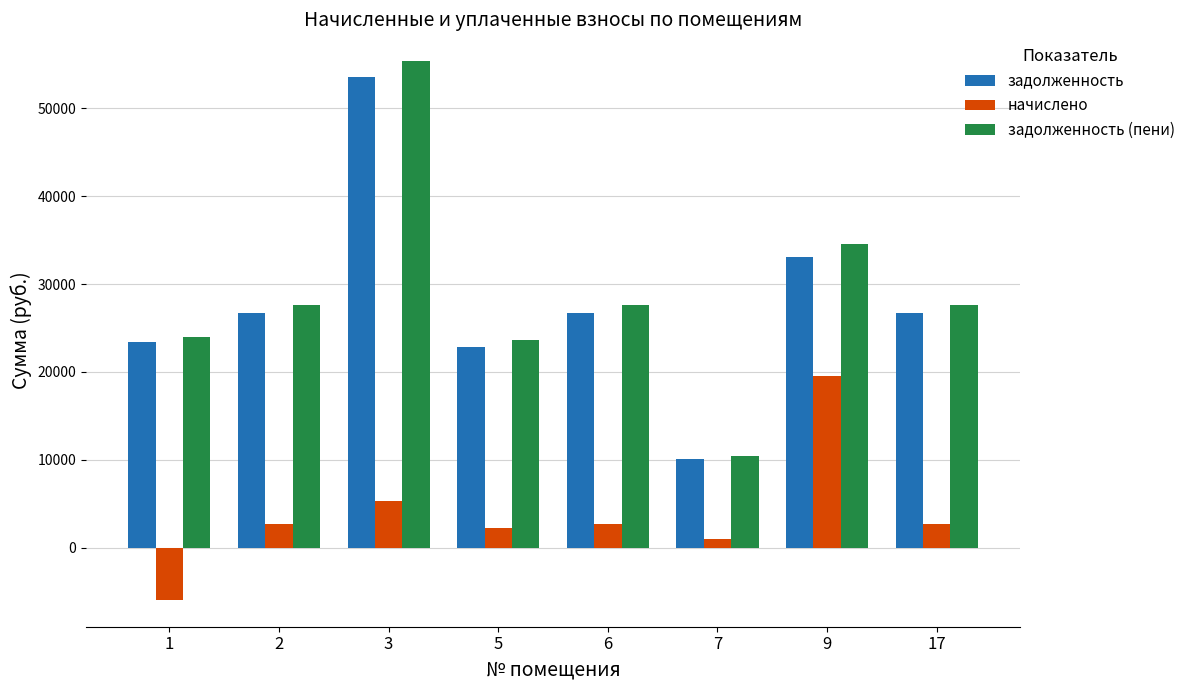

Reading right to left, list all the values displayed in this chart.

задолженность: 26742.0	33071.2	10054.9	26742.0	22837.8	53591.0	26742.0	23425.7
начислено: 2664.0	19505.1	1001.7	2664.0	2275.0	5338.6	2664.0	-5942.1
задолженность (пени): 27630.0	34534.6	10388.8	27630.0	23596.1	55370.6	27630.0	24017.1